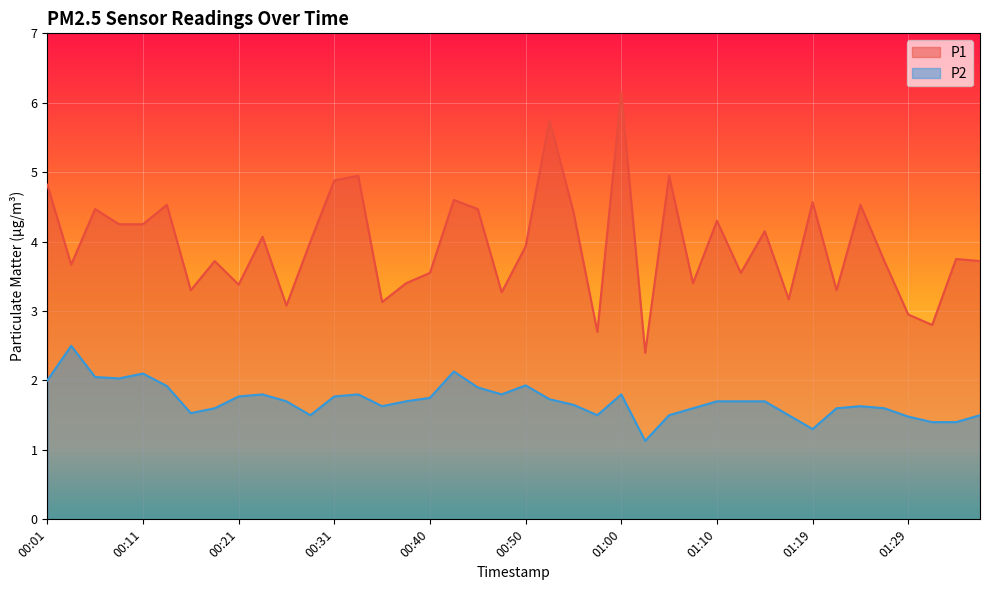

Read the P2 value at 00:52.

1.7